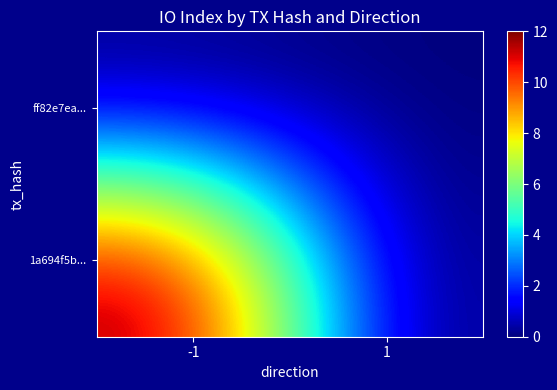

At how many categories does at least one series exceed 6?

1